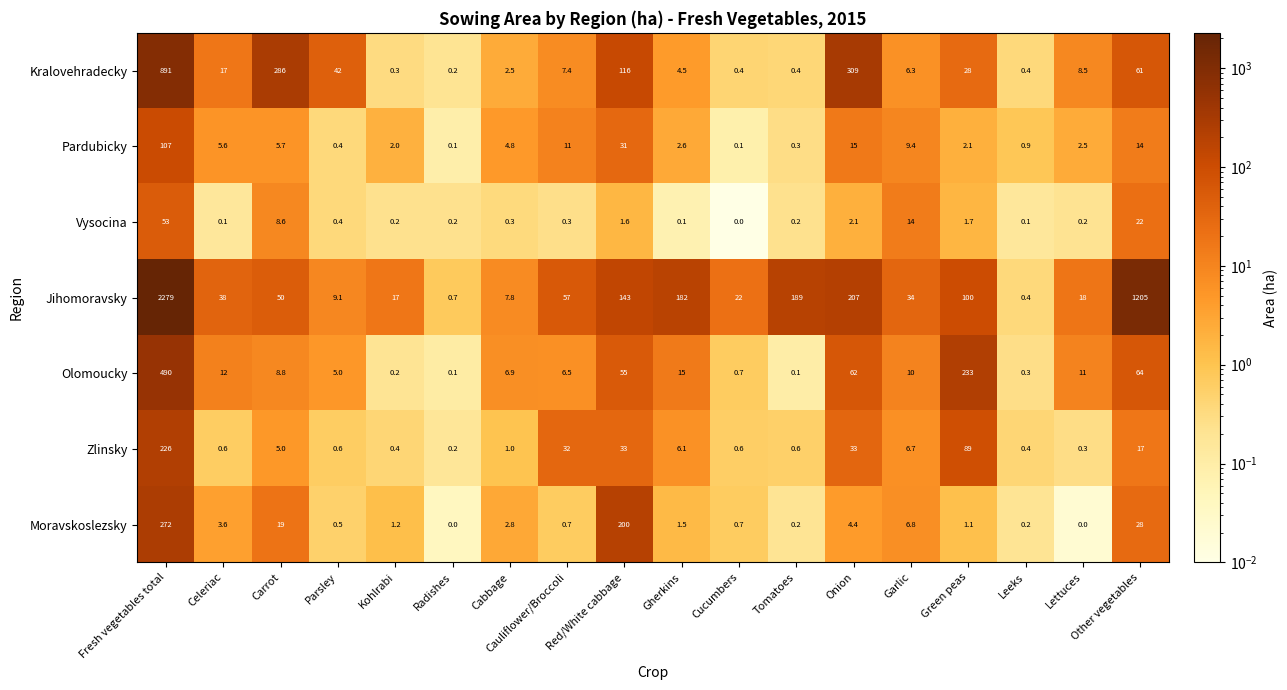

True or false: Zlinsky has a value of 0.5 at Cabbage.

False